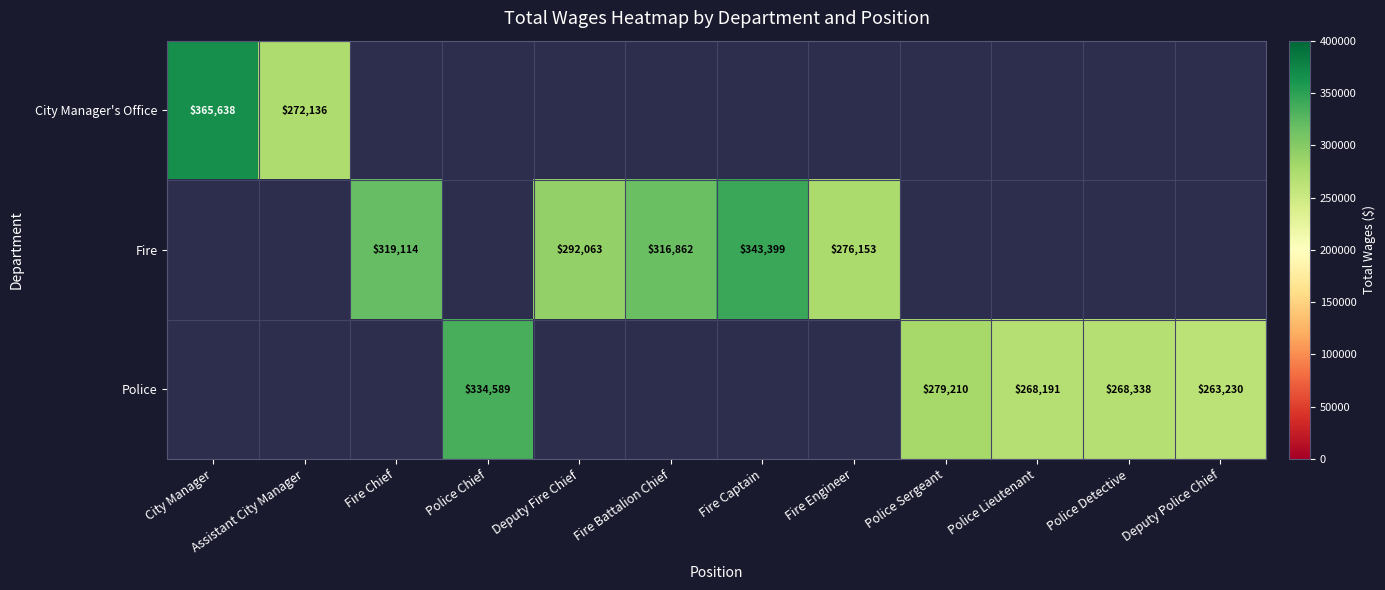

The Police series shows 380442 at Police Sergeant. True or false?

False